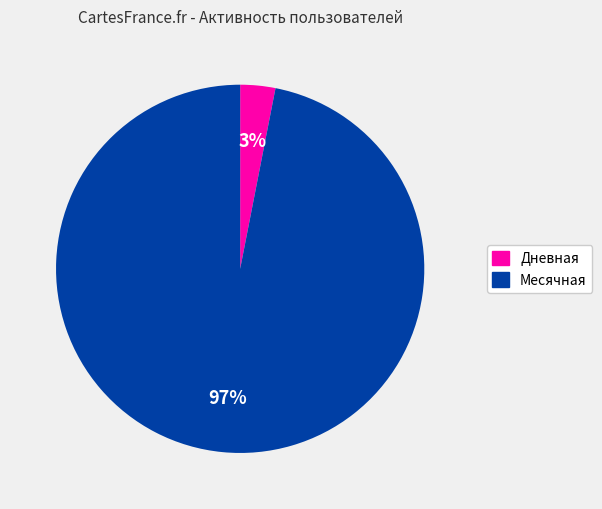

Does any single category account for the majority?

Yes